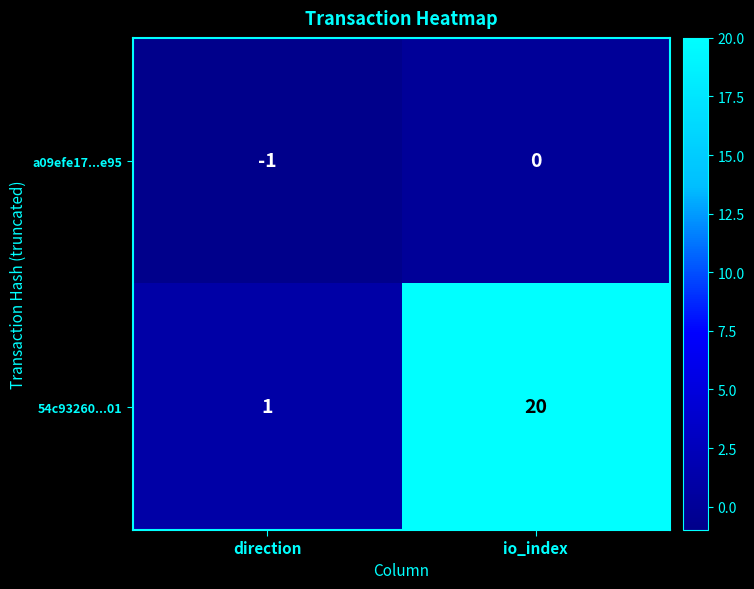

At direction, list the series in order from largest to smallest.

54c93260...01, a09efe17...e95